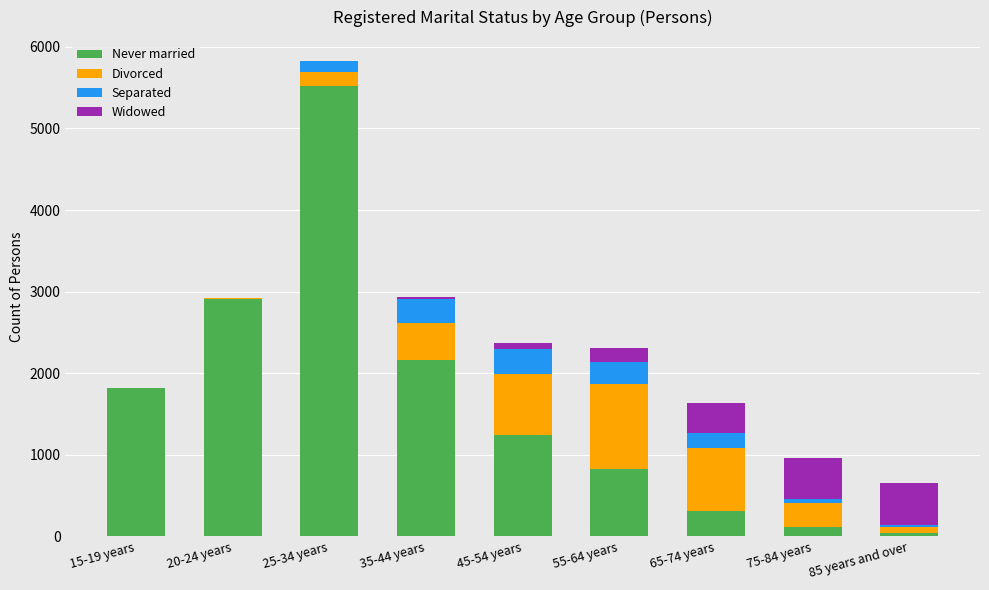

The value of Never married at 55-64 years is 1217. True or false?

False